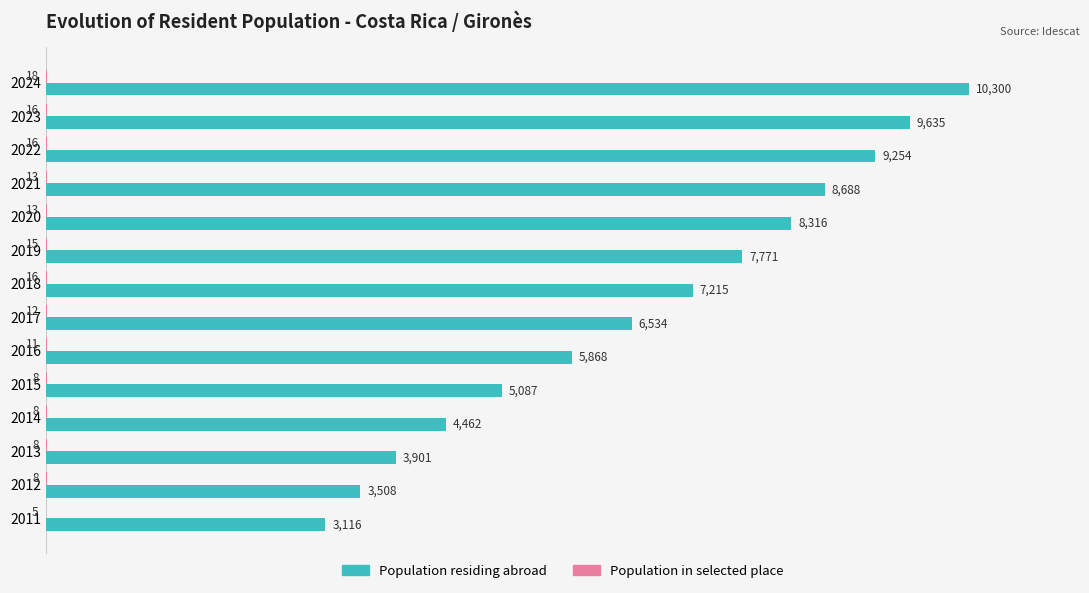

Which series has the largest total across all categories?

Population residing abroad